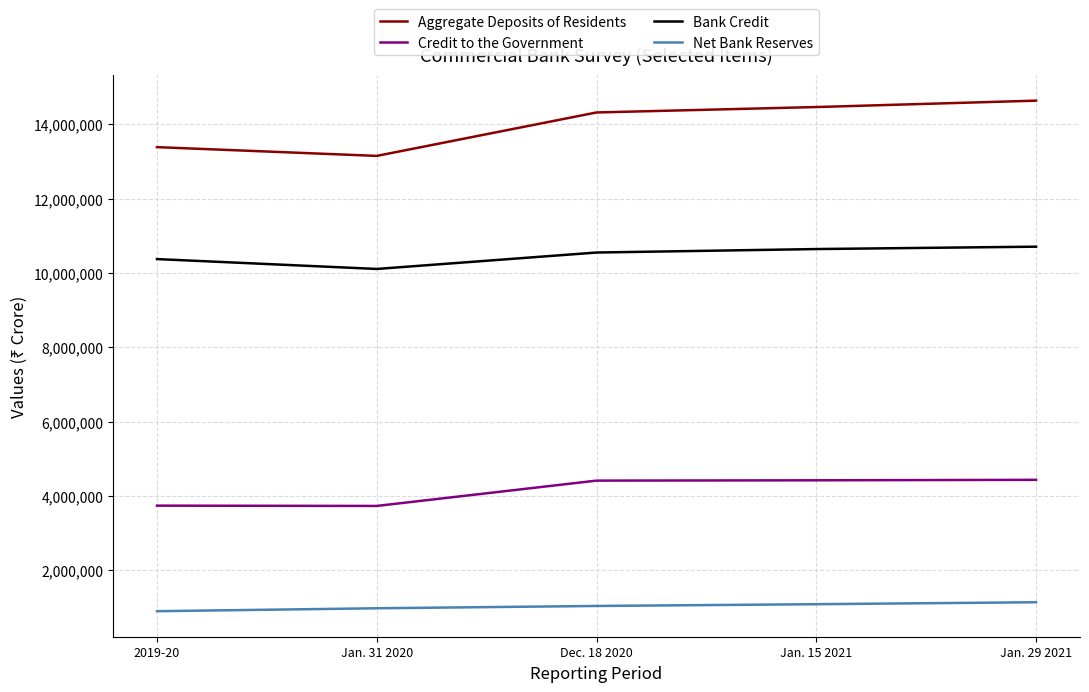

How many lines are shown in the chart?

4